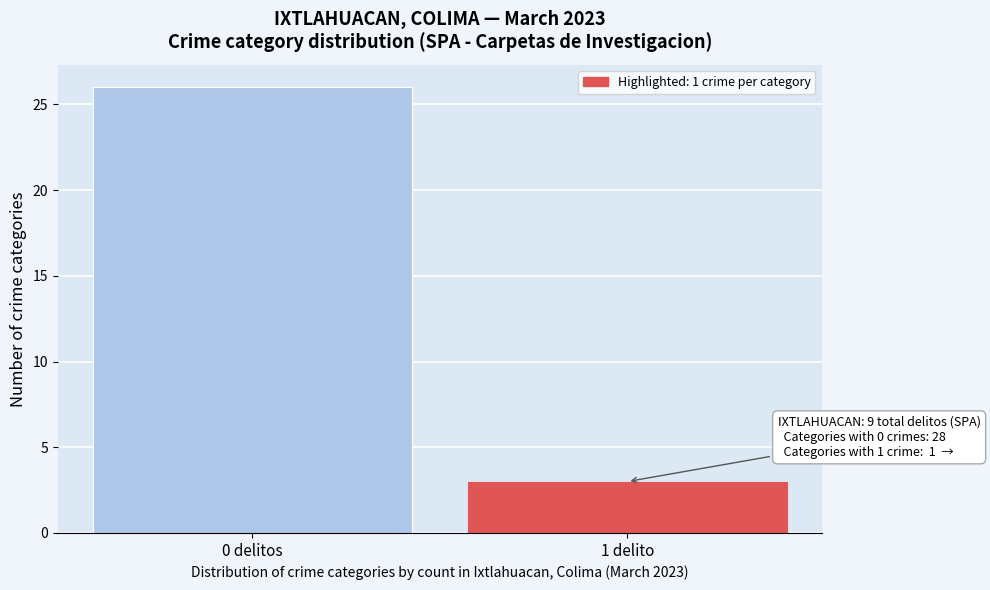

Reading right to left, list all the values displayed in this chart.

1 delito=3	0 delitos=26